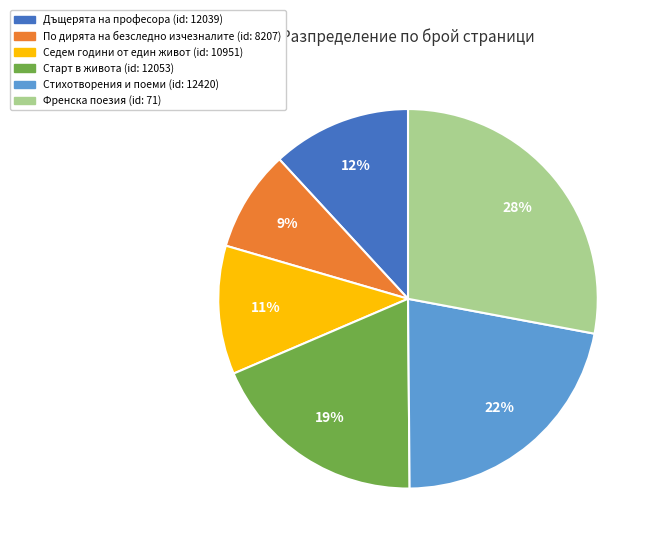

Is there any slice that represents more than half of the pie?

No